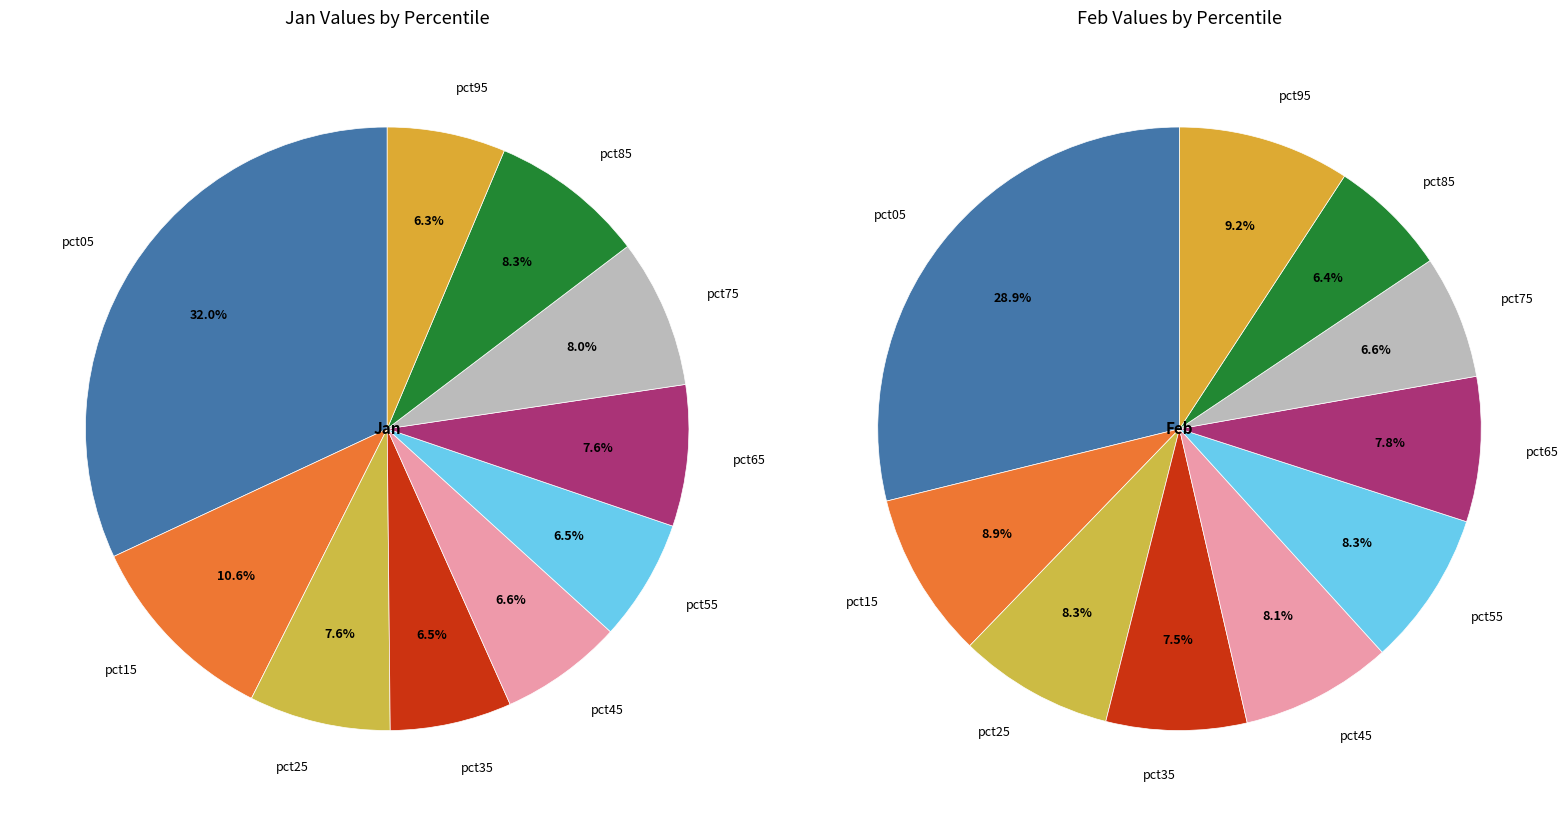

How many segments does this pie chart have?

10